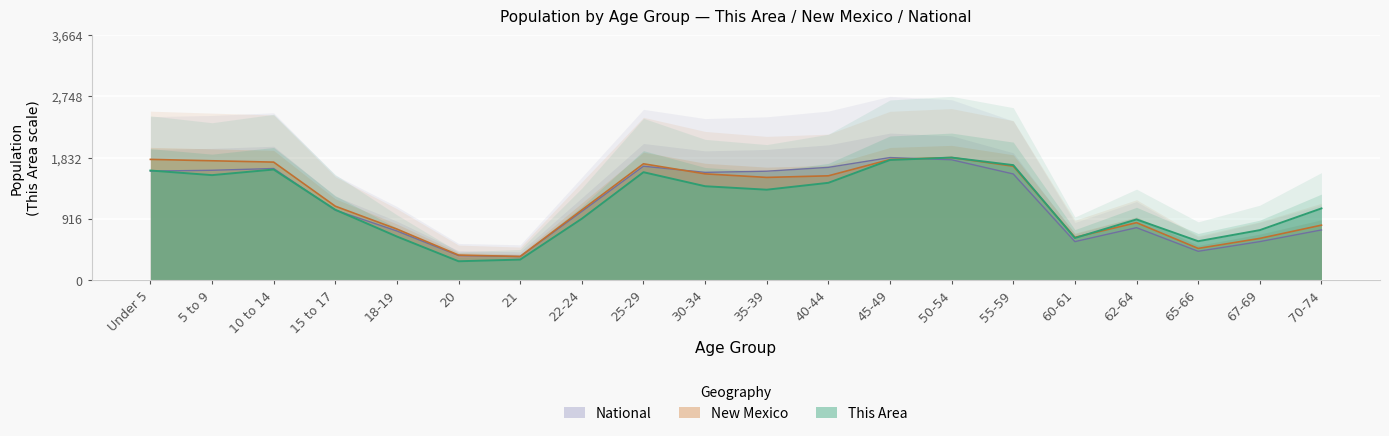

List the series in order of their peak value, highest first.

This Area, New Mexico, National